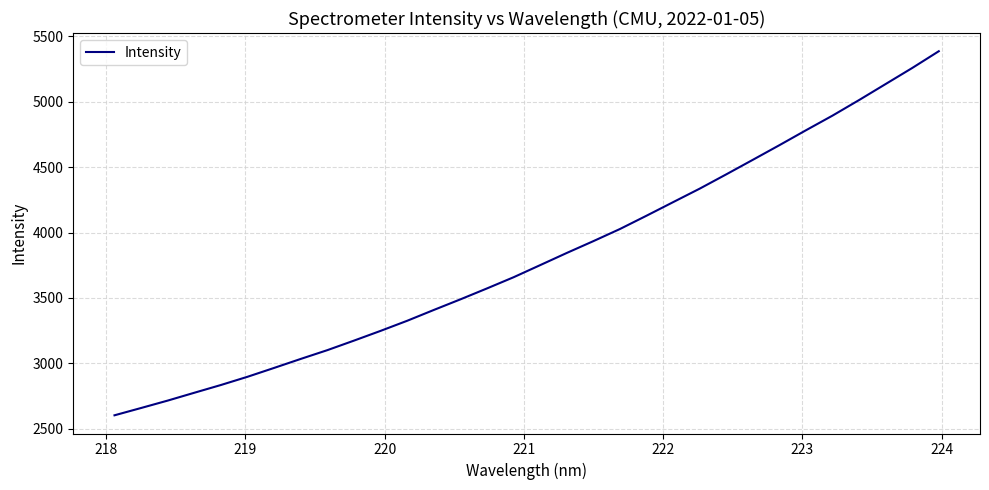

What is the difference between the maximum and minimum values?

2783.7